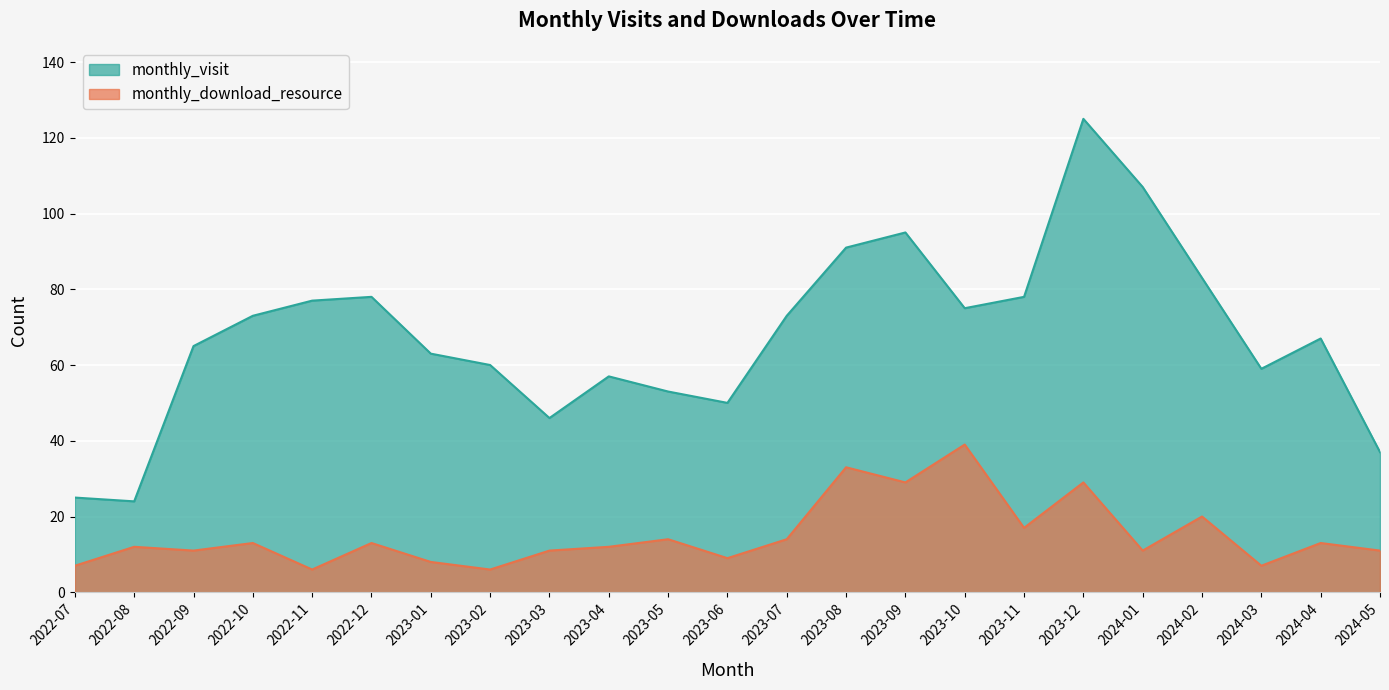

Is it true that monthly_visit equals 78 at 2023-11?

True